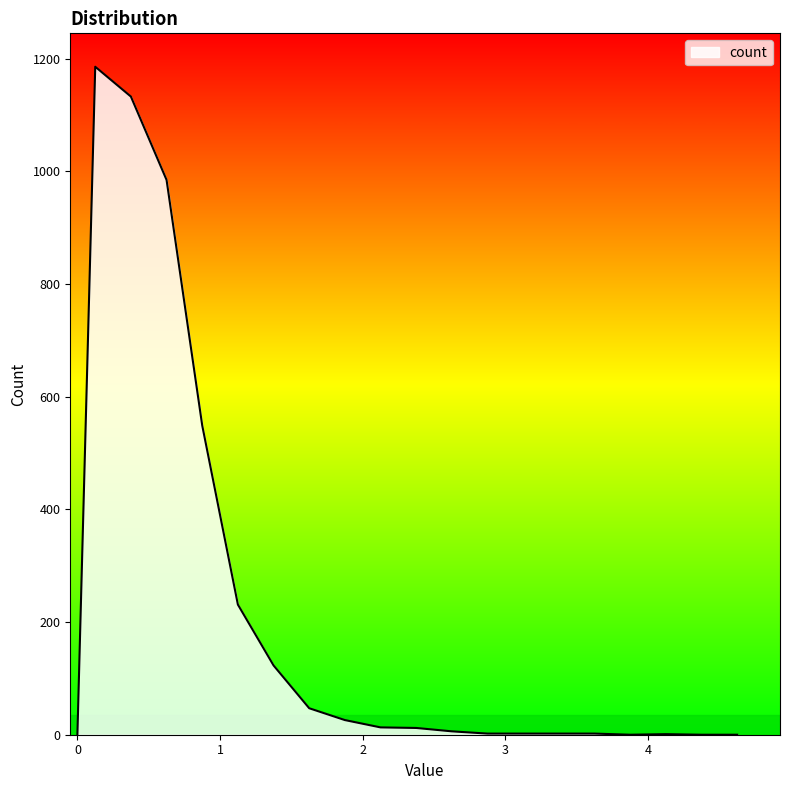

What is the maximum value shown in the chart?

1186